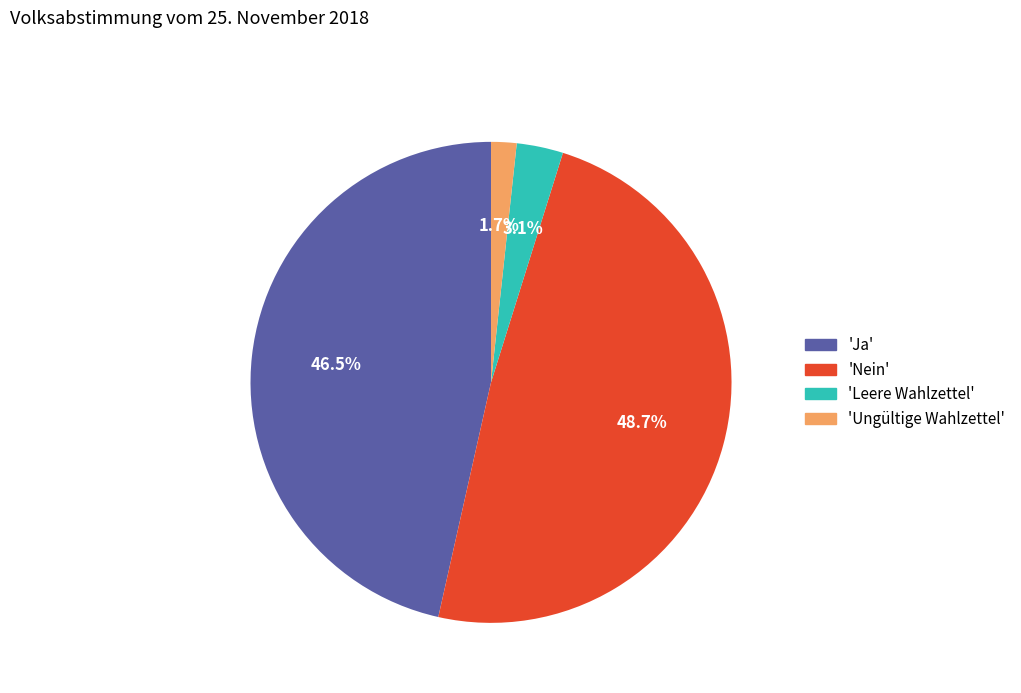

Is there any slice that represents more than half of the pie?

No